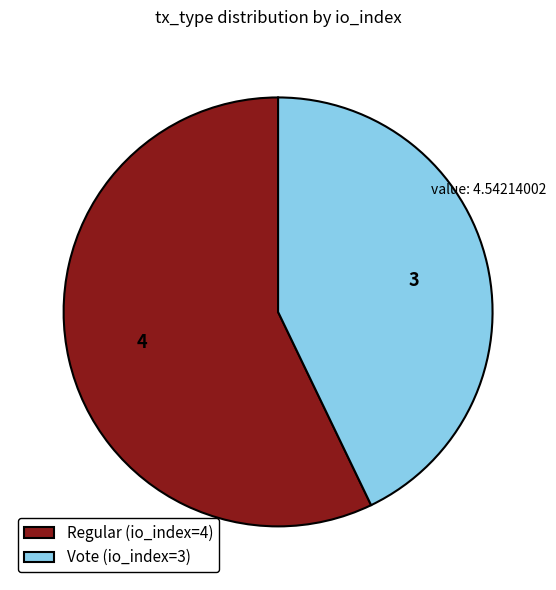

Count the number of slices in the pie.

2